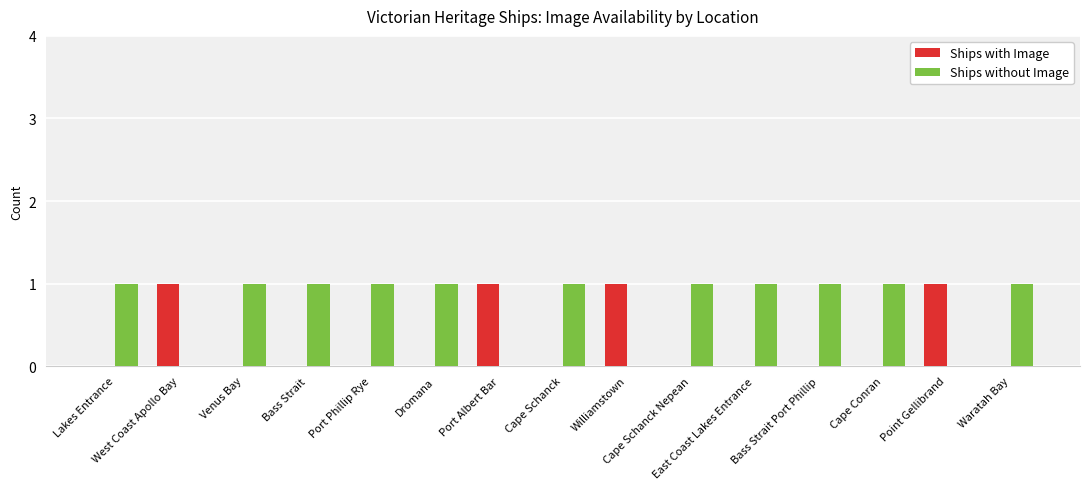

Reading left to right, transcribe all the data shown in this chart.

Ships with Image: 0	1	0	0	0	0	1	0	1	0	0	0	0	1	0
Ships without Image: 1	0	1	1	1	1	0	1	0	1	1	1	1	0	1